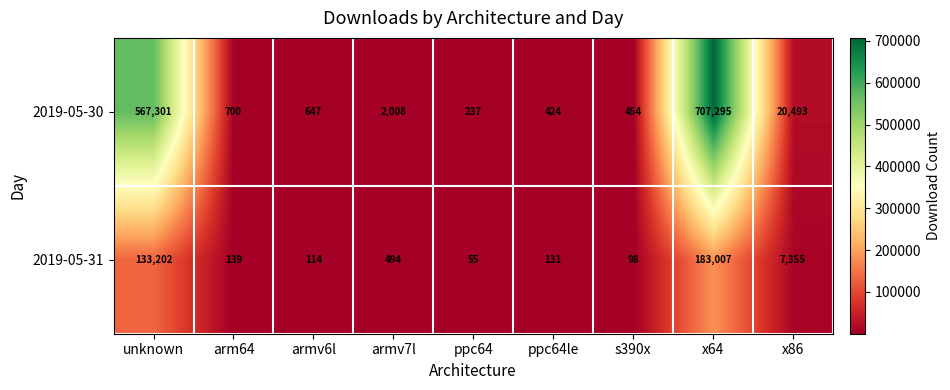

Between armv6l and ppc64, which series saw the biggest shift?

2019-05-30